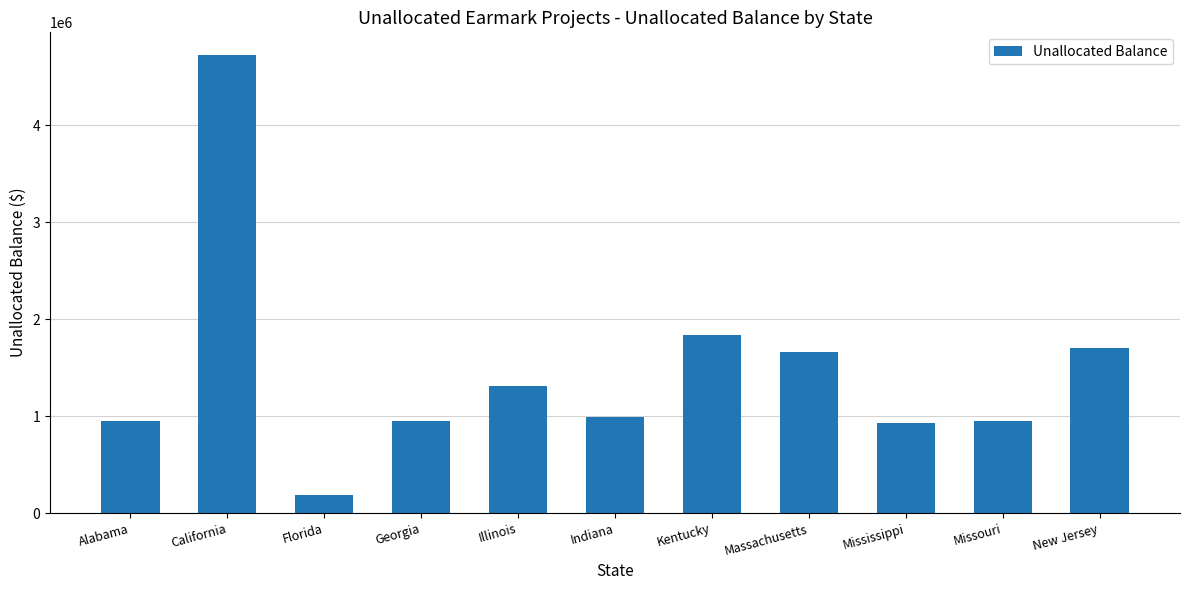

Reading left to right, extract all data points from this chart.

Alabama=950000.0	California=4719396.0	Florida=190000.0	Georgia=950000.0	Illinois=1311816.0	Indiana=993500.0	Kentucky=1836007.9	Massachusetts=1656581.0	Mississippi=927270.0	Missouri=950000.0	New Jersey=1705314.0